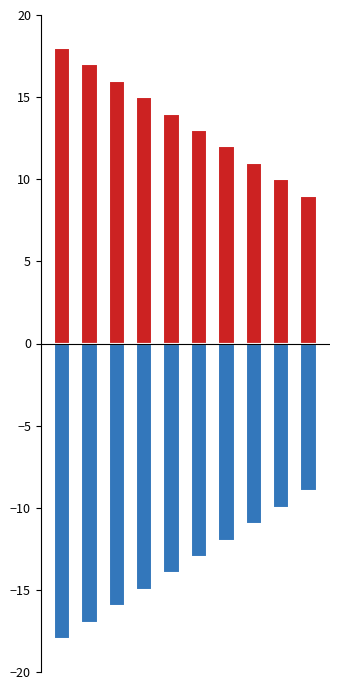

What is the difference between the maximum and second lowest values in the Min series?

8